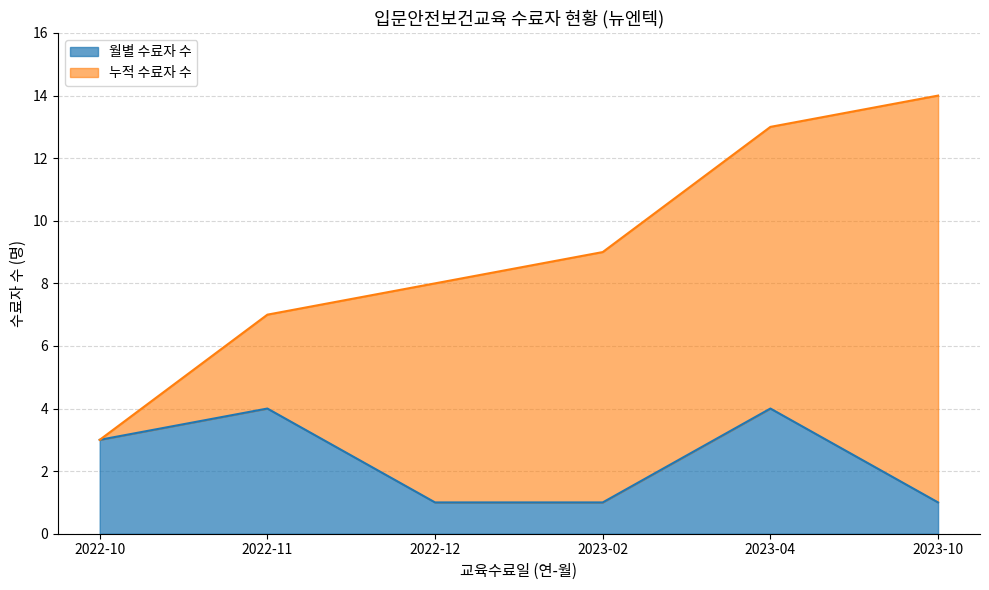

At which label does the data first exceed 3?

2022-11